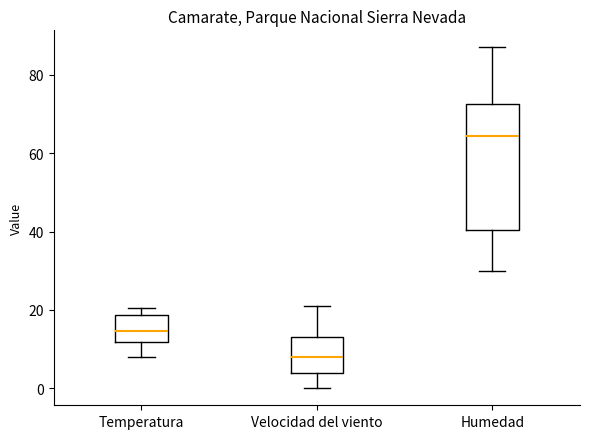

Where is the lower edge of the box for Temperatura on the y-axis? The values are not printed on the chart, so give them approximately, as read against the axis.

12